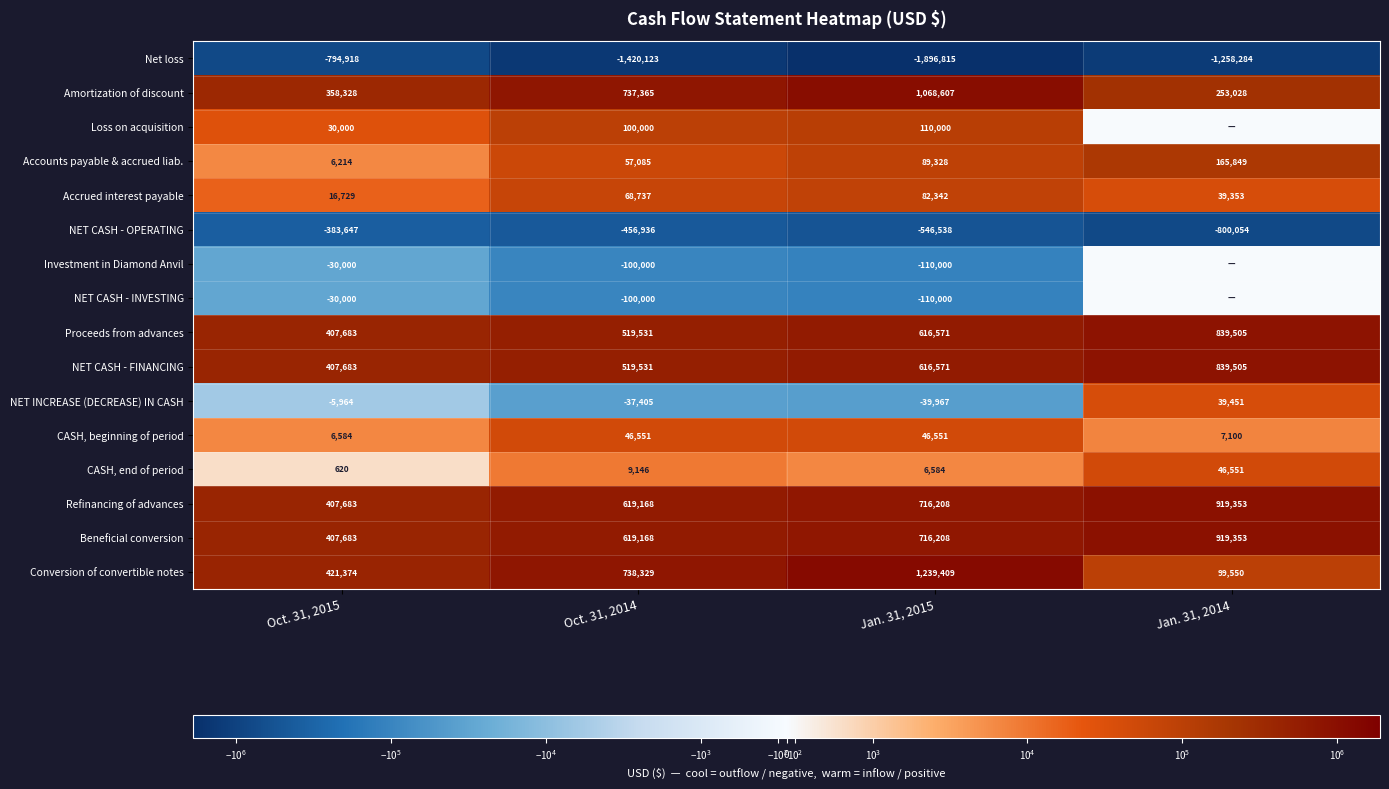

Is it true that CASH, beginning of period equals 46551 at Oct. 31, 2014?

True